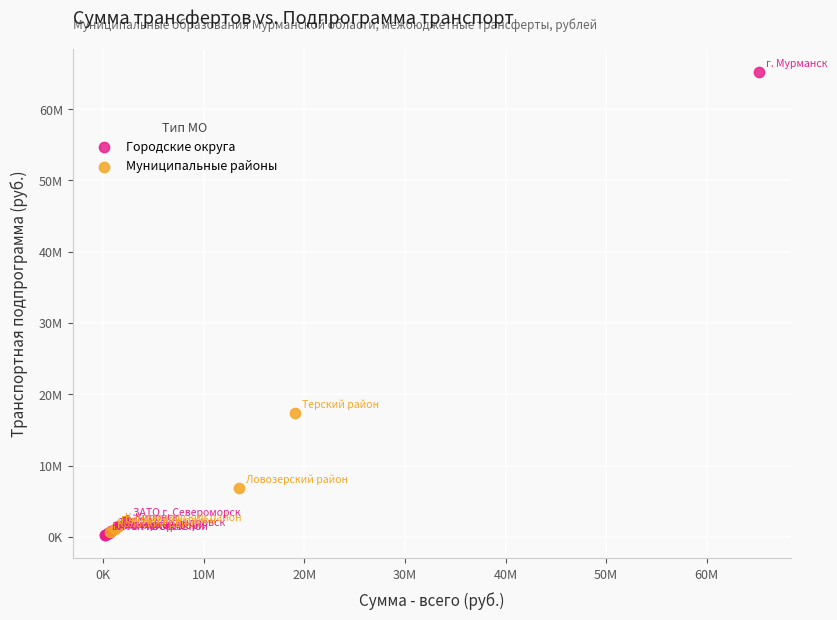

What are all the series names shown in the legend?

Городские округа, Муниципальные районы